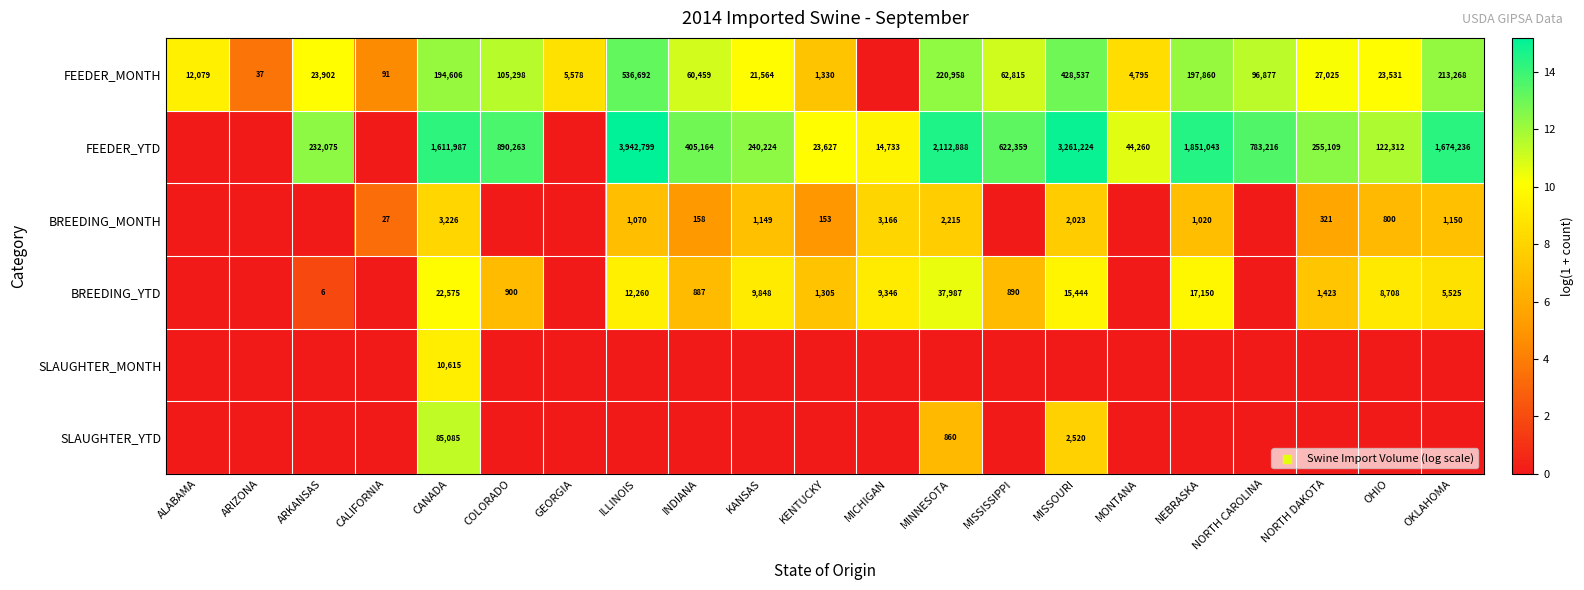

What is the spread (max minus min) of values at MINNESOTA?

14.6